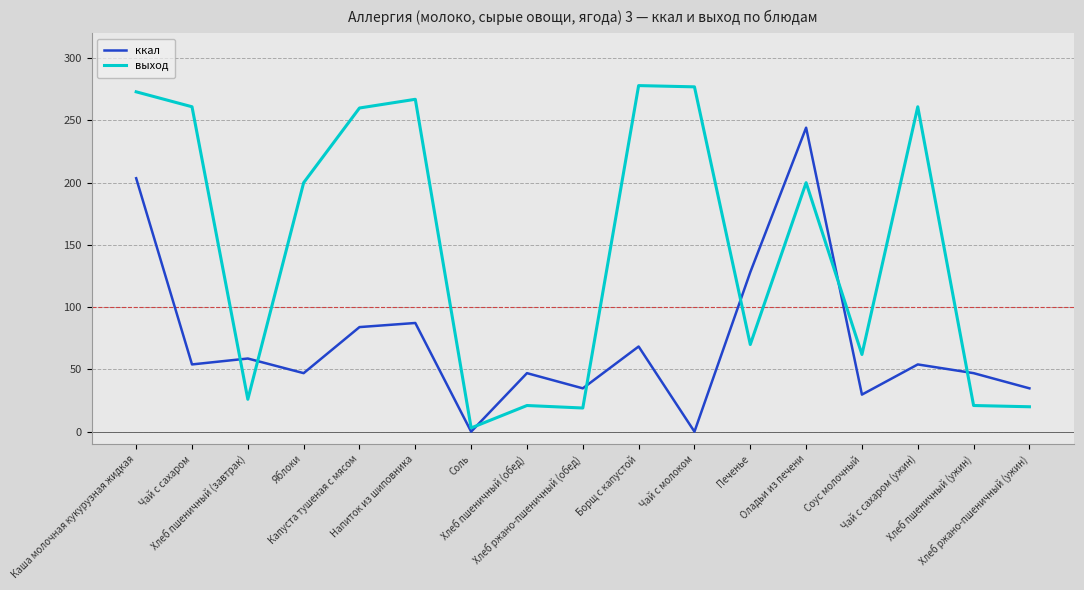

At Чай с сахаром, list the series in order from largest to smallest.

выход, ккал